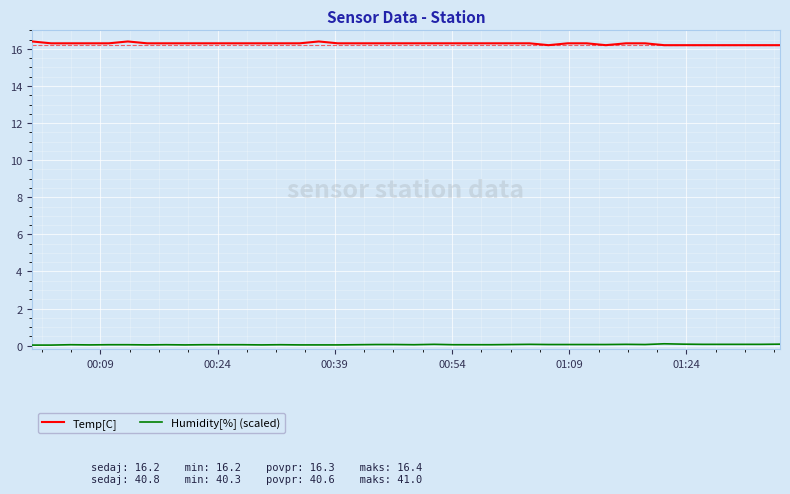

Which series has the largest total across all categories?

Temp[C]